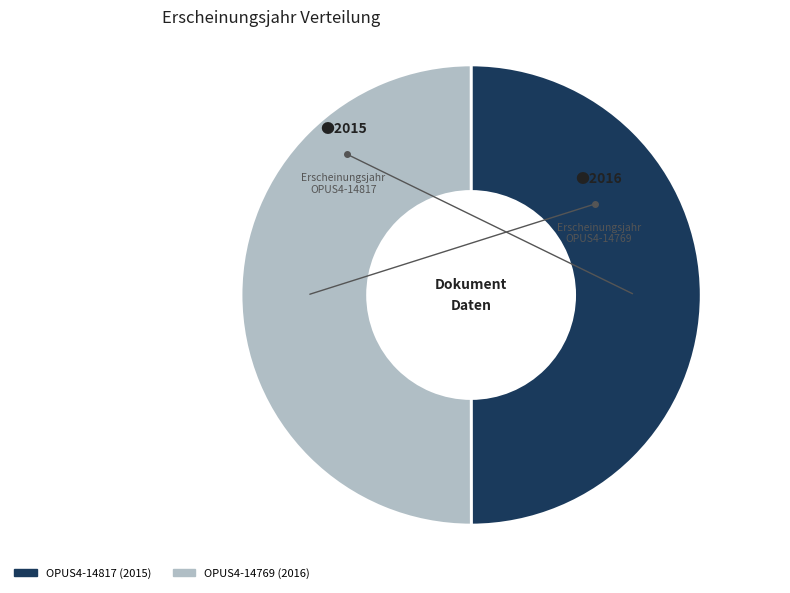

Do OPUS4-14817 and OPUS4-14769 together represent more than half of the pie?

Yes